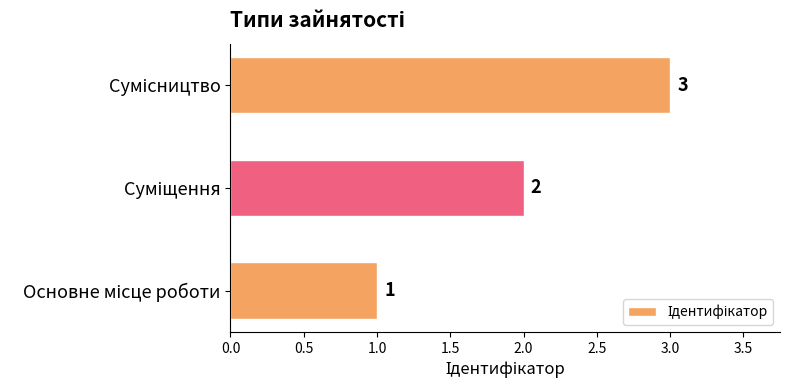

What is the difference between the maximum and minimum values?

2